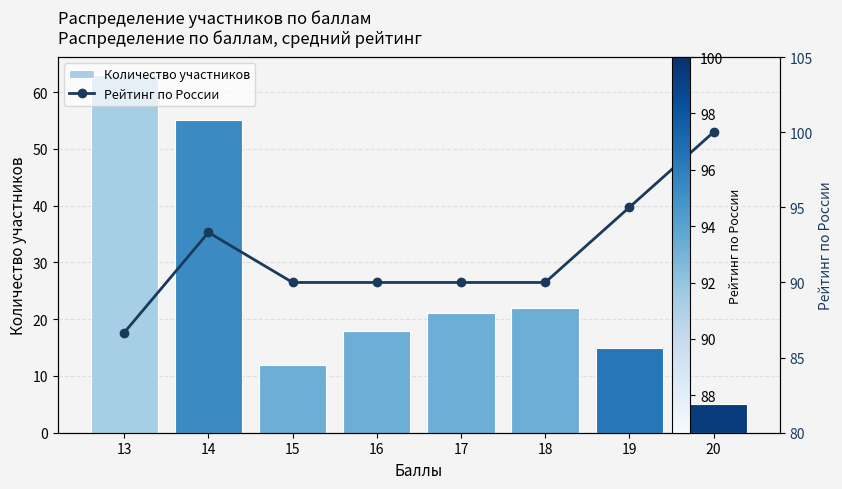

What is the maximum value for Количество участников?

63.0